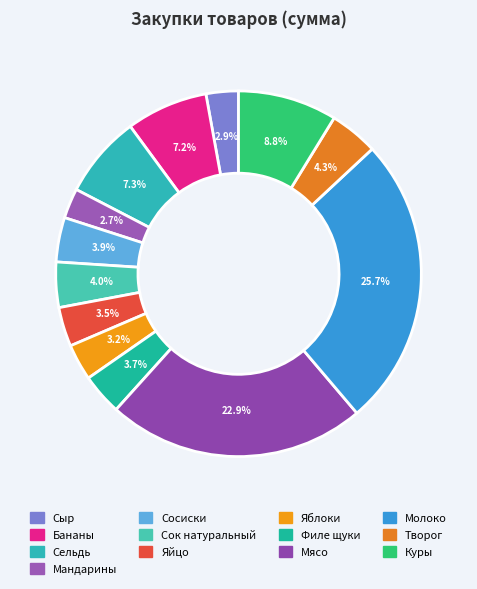

To the nearest percent, what is the average slice percentage?

8%